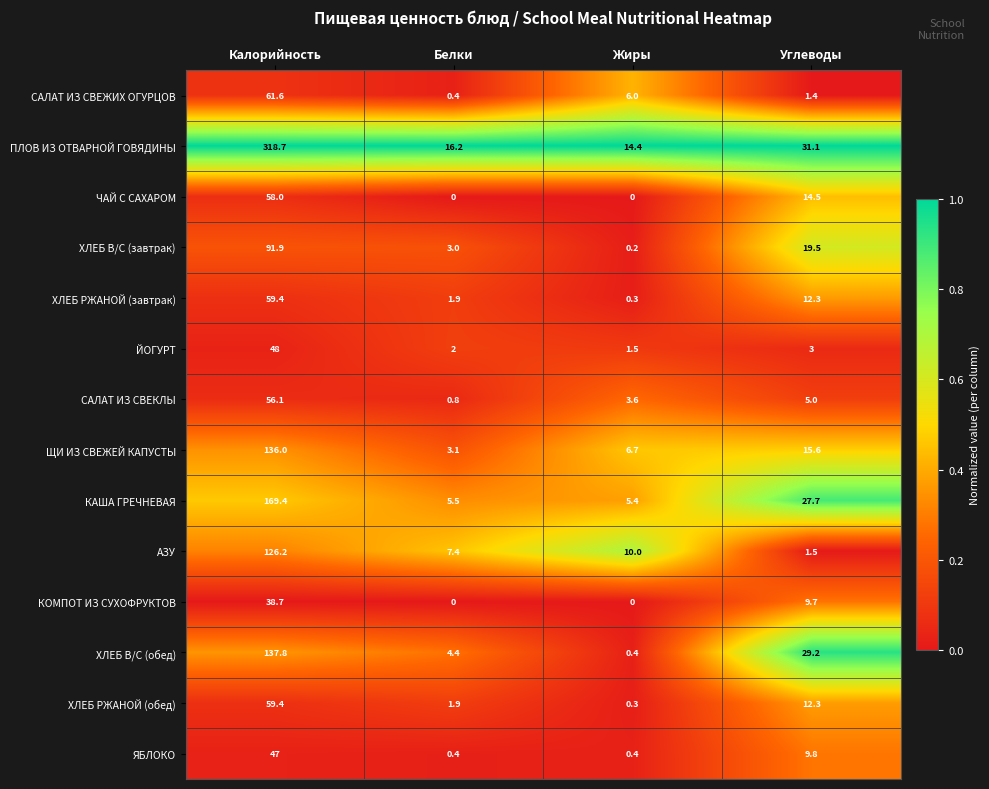

The value of КАША ГРЕЧНЕВАЯ at Углеводы is 27.7. True or false?

True